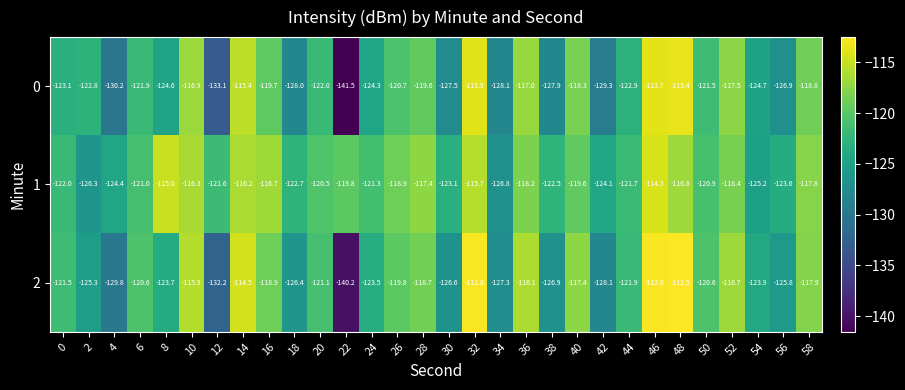

At 16, list the series in order from largest to smallest.

1, 2, 0